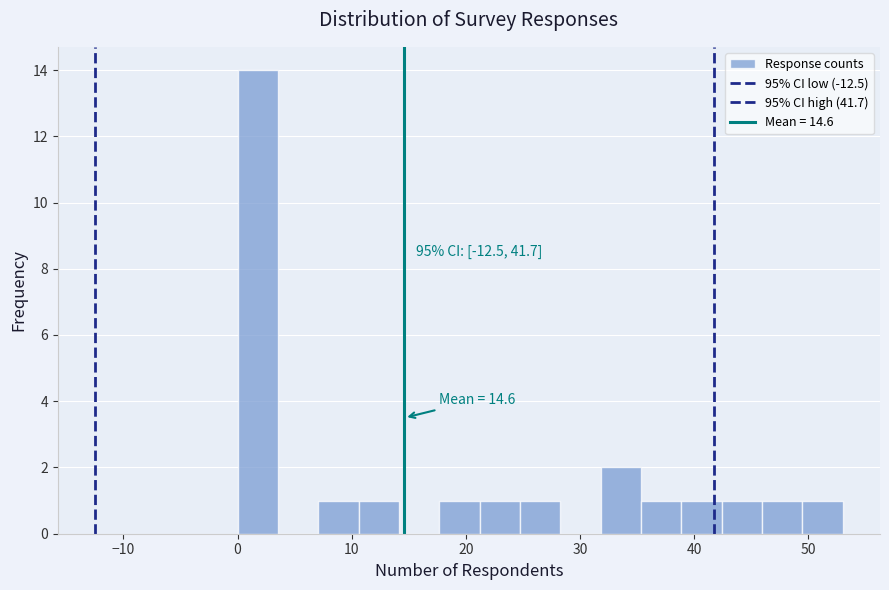

Read against the x-axis, roughly where is the centre of the tallest bar?

2